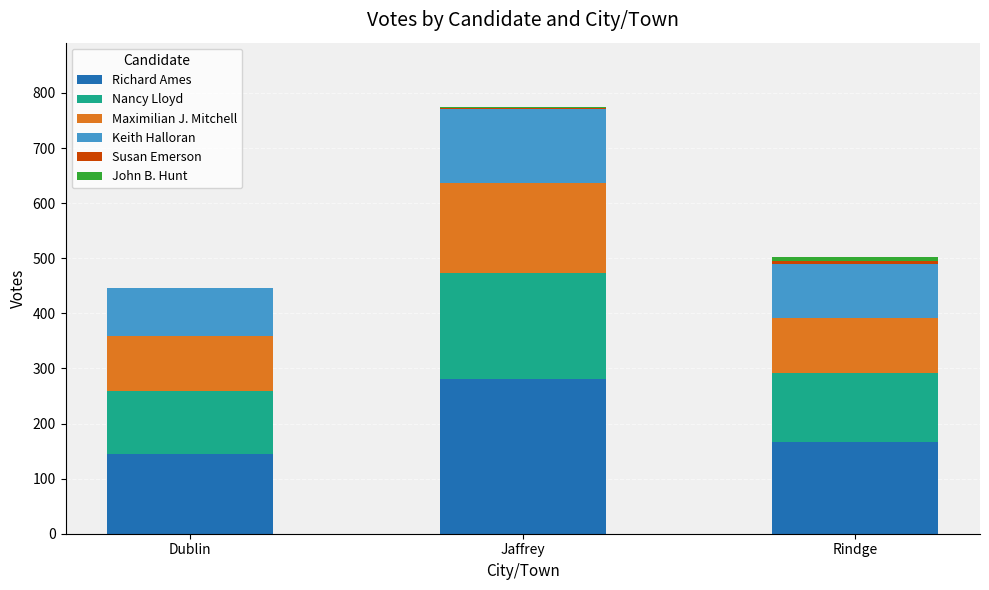

What is the total value across all series at Dublin?

446